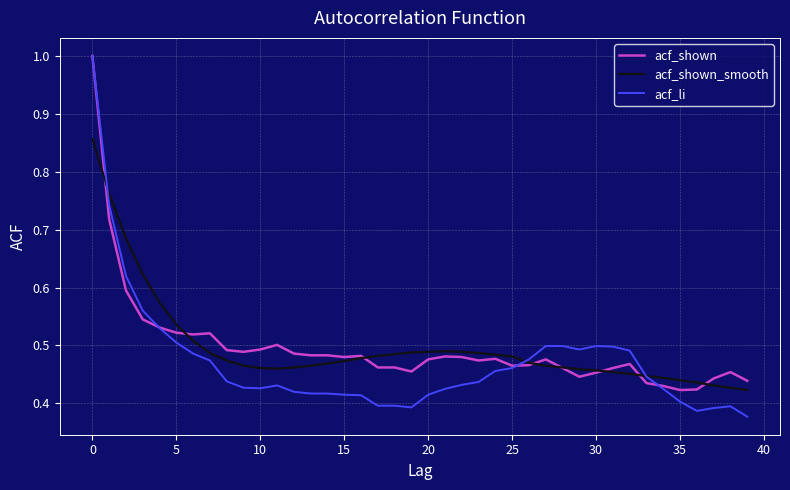

What is the maximum value for acf_shown?

1.0